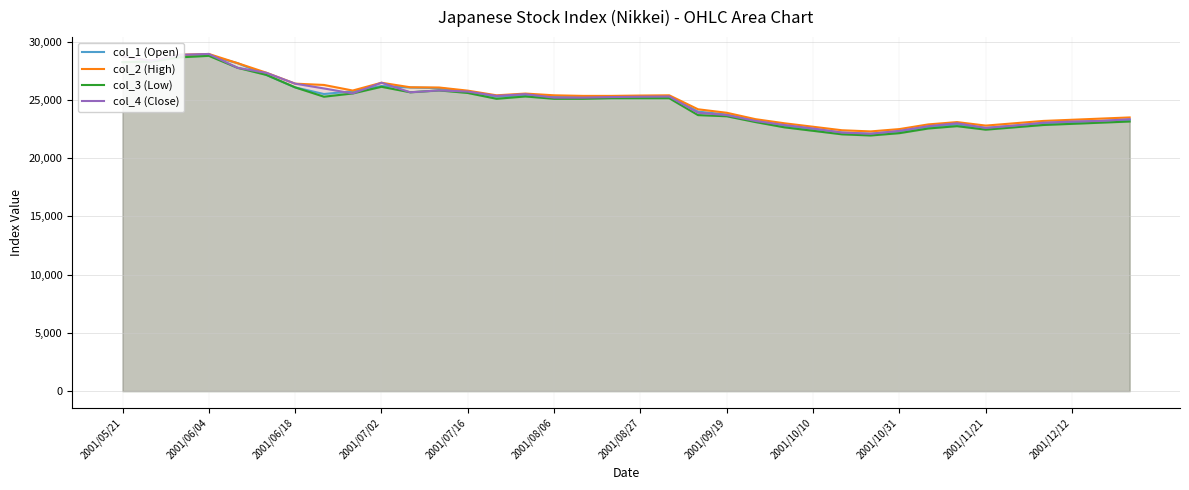

The value of col_1 (Open) at 2001/05/21 is 28250. True or false?

True